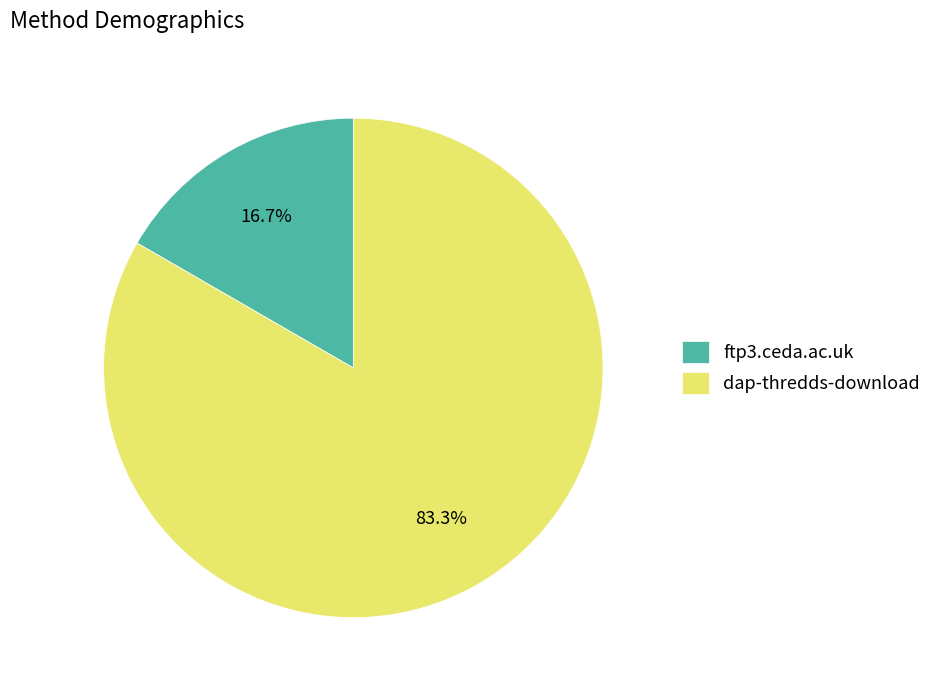

Rank the categories by value from lowest to highest.

ftp3.ceda.ac.uk, dap-thredds-download